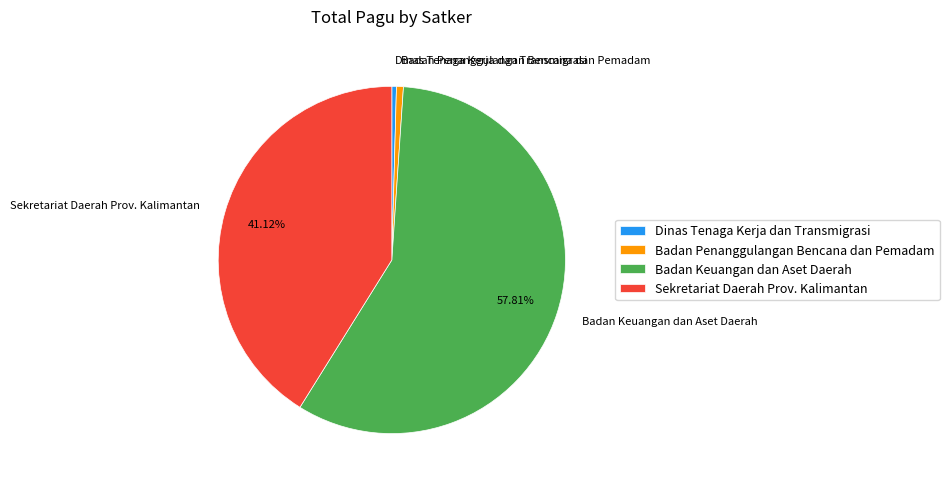

To the nearest percent, what is the difference between the largest and smallest slice percentages?

57%